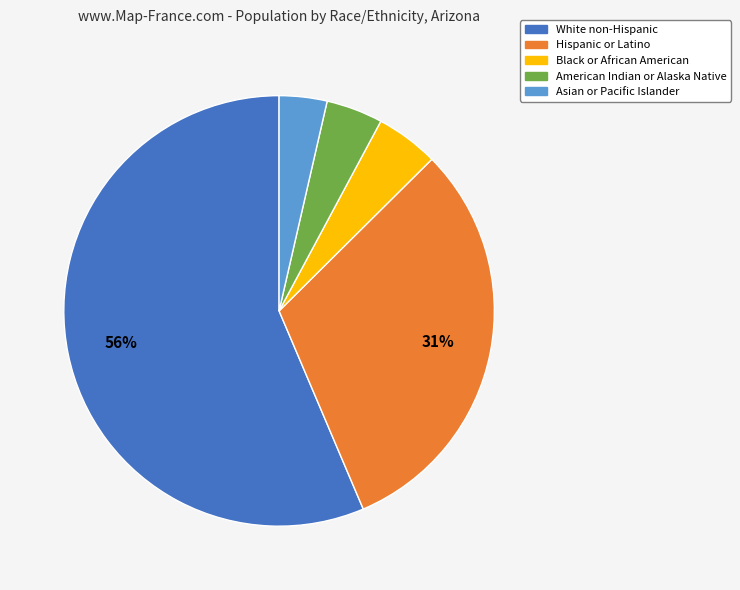

Combined, do American Indian or Alaska Native and Black or African American account for over 50%?

No